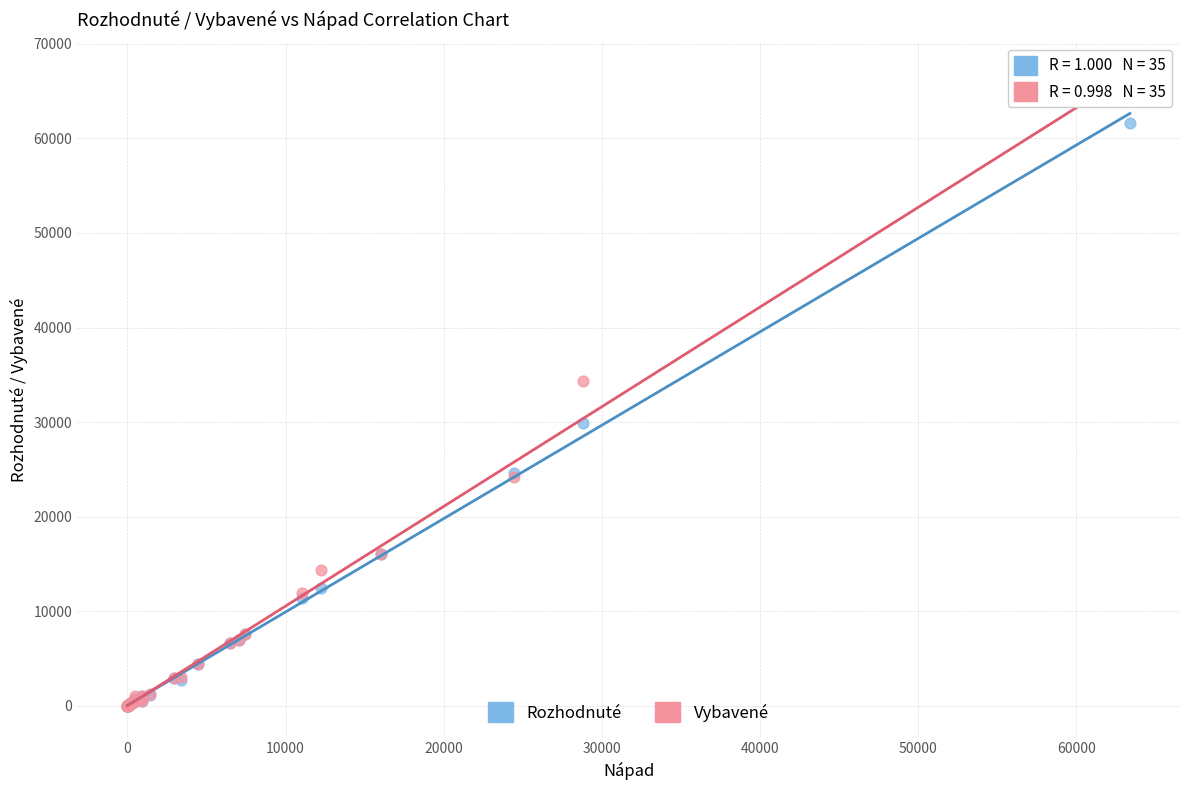

Across all series, what Y value is closest to 32824?

34367